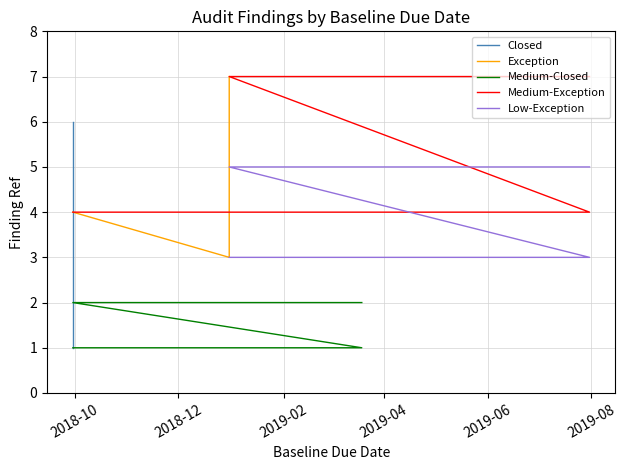

Count the number of values greater than 2.

1